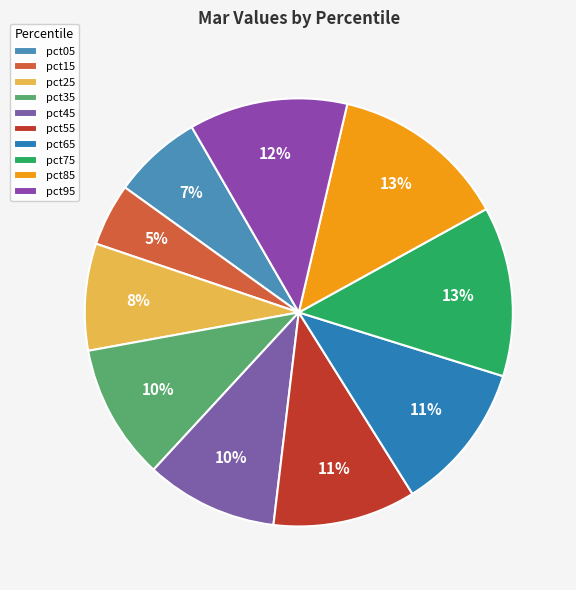

Which slice is the largest?

pct85